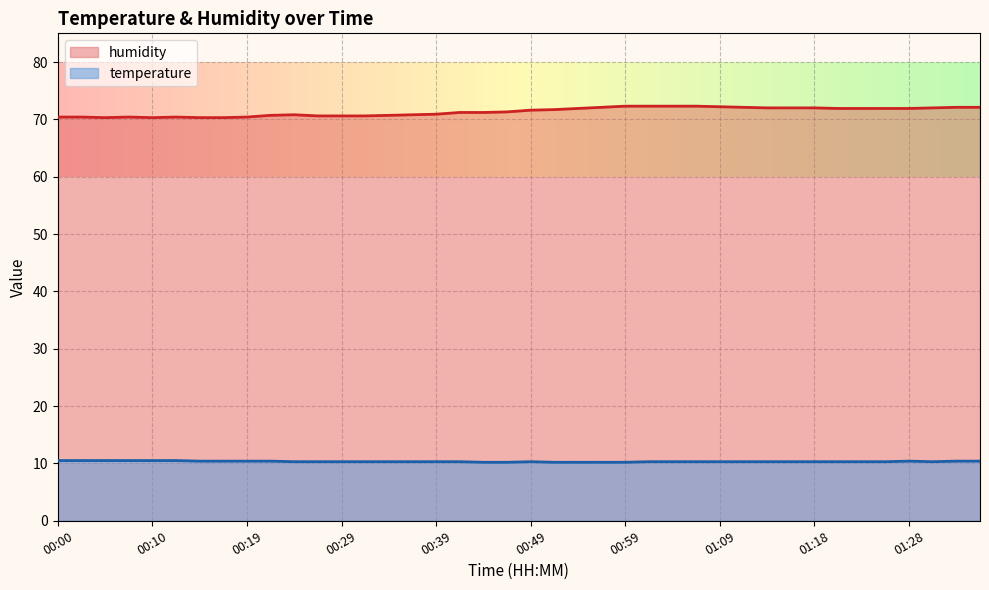

What are all the series names shown in the legend?

humidity, temperature